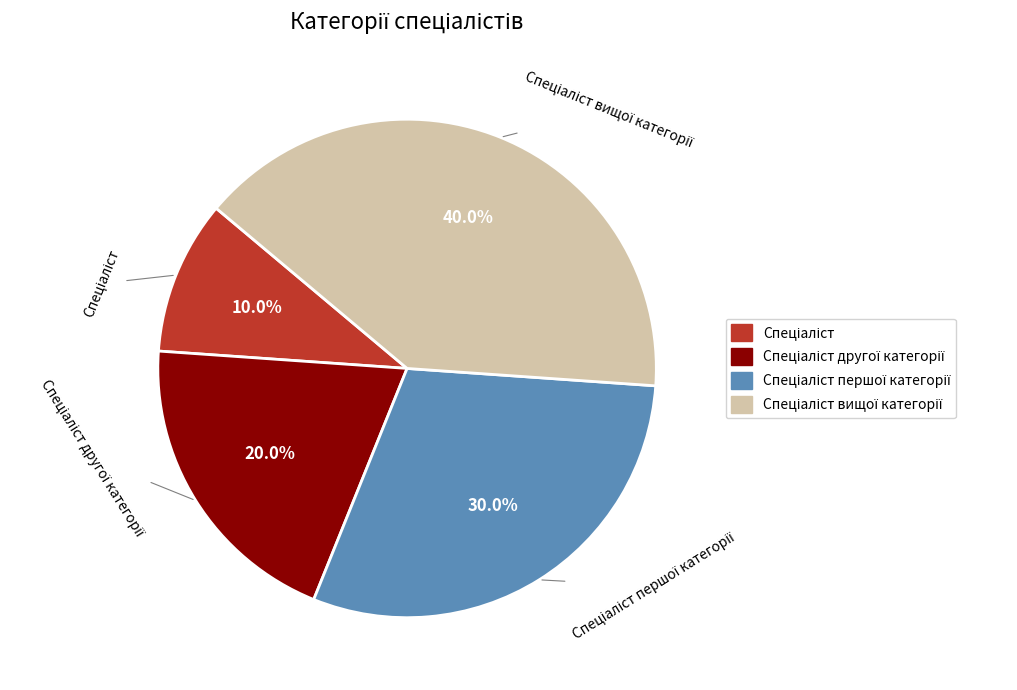

Is there a majority slice in this chart?

No